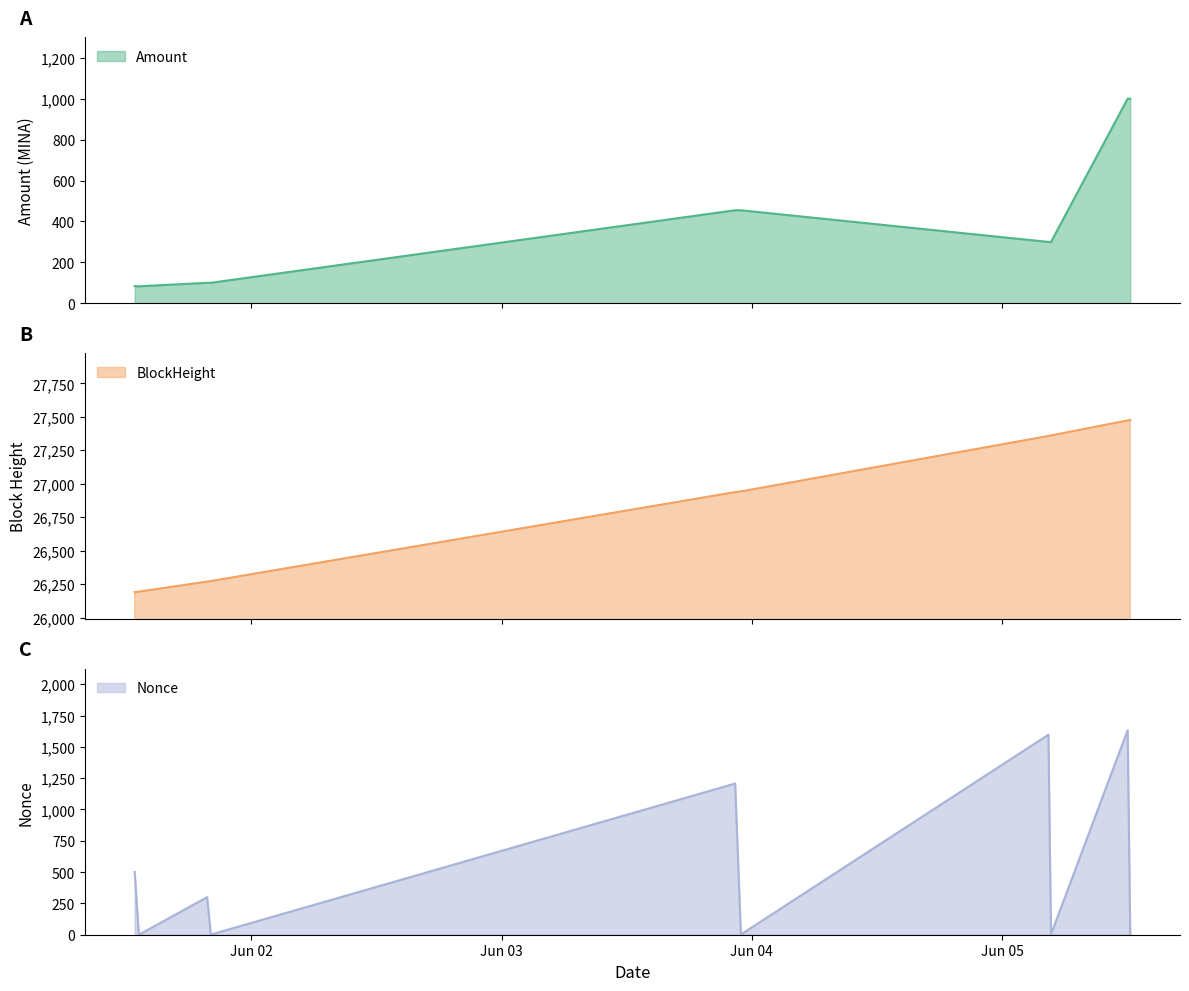

What is the sum of the Nonce values at 2021-06-05 12:18 and 2021-06-05 12:03?

1637.0